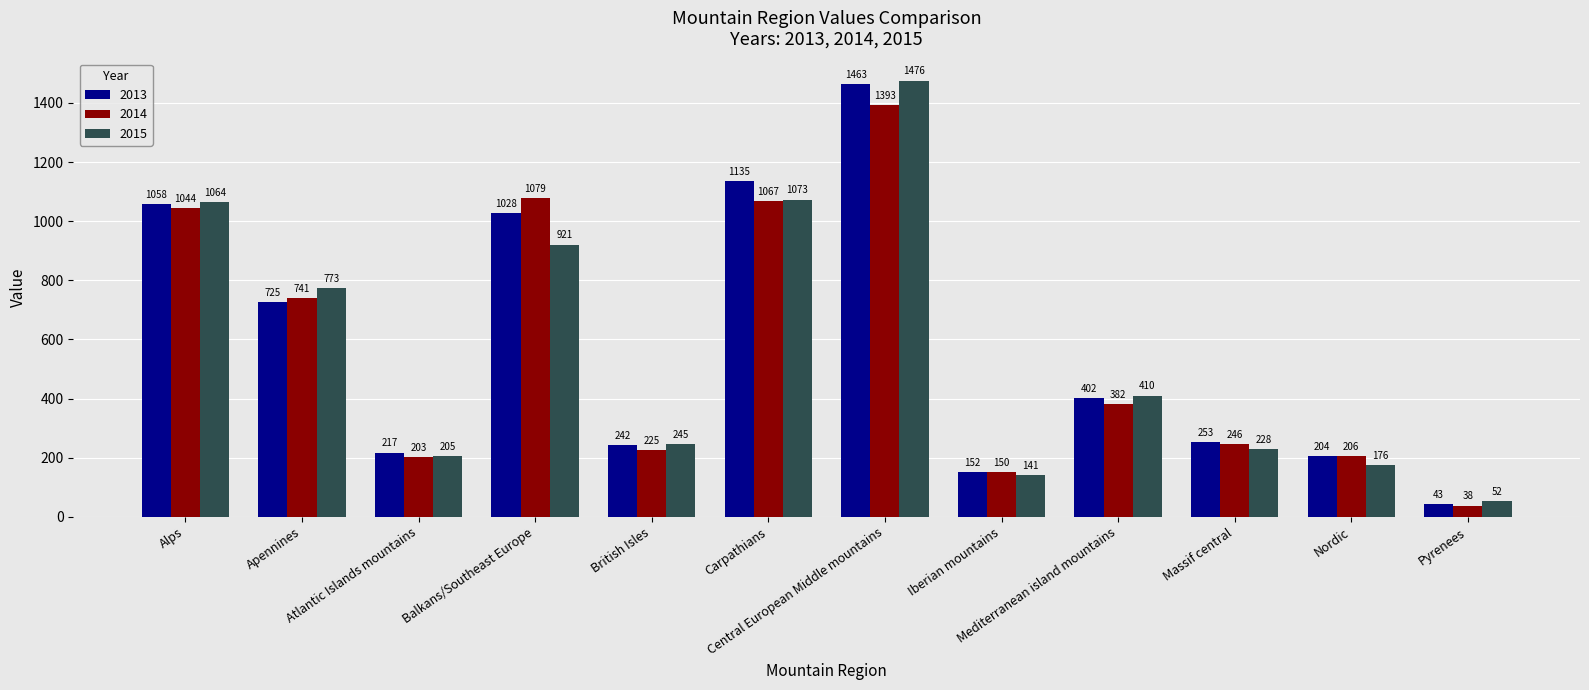

Reading right to left, extract all data points from this chart.

2013: Pyrenees=43	Nordic=204	Massif central=253	Mediterranean island mountains=402	Iberian mountains=152	Central European Middle mountains=1463	Carpathians=1135	British Isles=242	Balkans/Southeast Europe=1028	Atlantic Islands mountains=217	Apennines=725	Alps=1058
2014: Pyrenees=38	Nordic=206	Massif central=246	Mediterranean island mountains=382	Iberian mountains=150	Central European Middle mountains=1393	Carpathians=1067	British Isles=225	Balkans/Southeast Europe=1079	Atlantic Islands mountains=203	Apennines=741	Alps=1044
2015: Pyrenees=52	Nordic=176	Massif central=228	Mediterranean island mountains=410	Iberian mountains=141	Central European Middle mountains=1476	Carpathians=1073	British Isles=245	Balkans/Southeast Europe=921	Atlantic Islands mountains=205	Apennines=773	Alps=1064